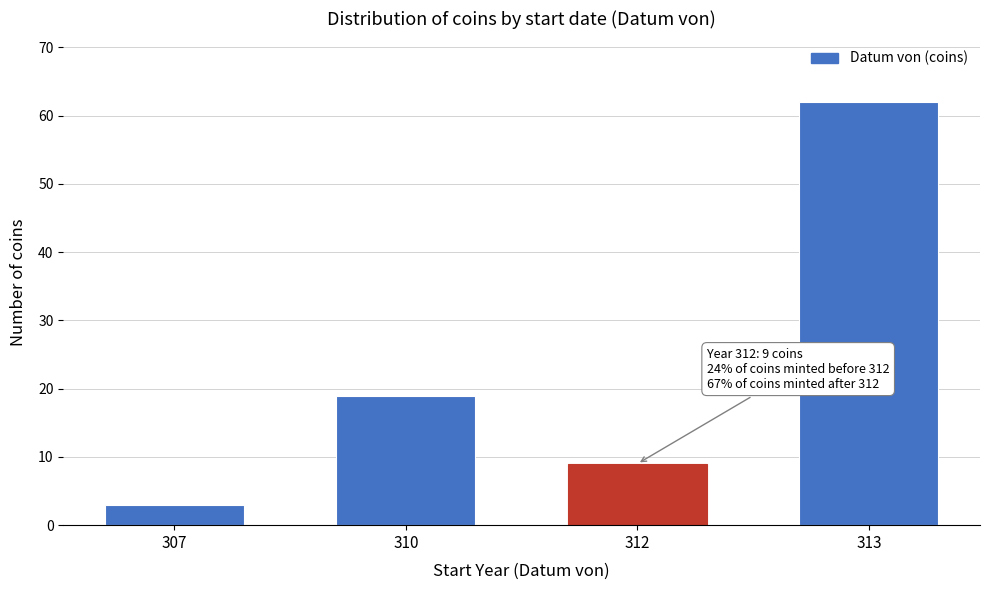

Reading right to left, list all the values displayed in this chart.

62	9	19	3